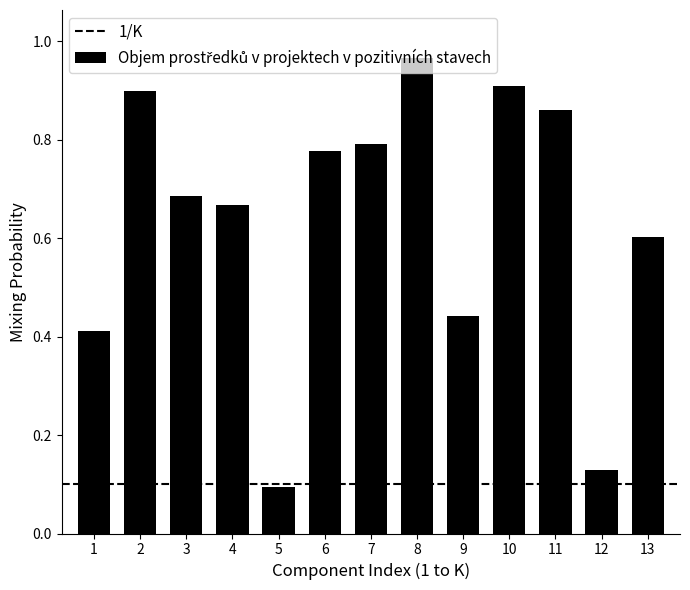

What is the sum of the values at 1 and 7?

1.2